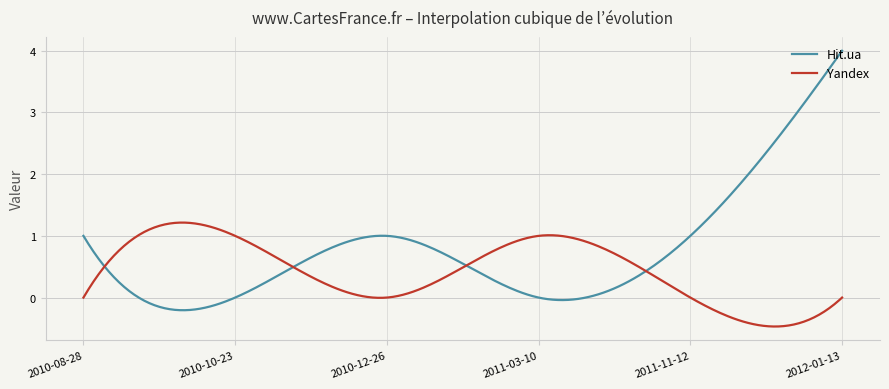

Which series has the widest spread of values?

Hit.ua